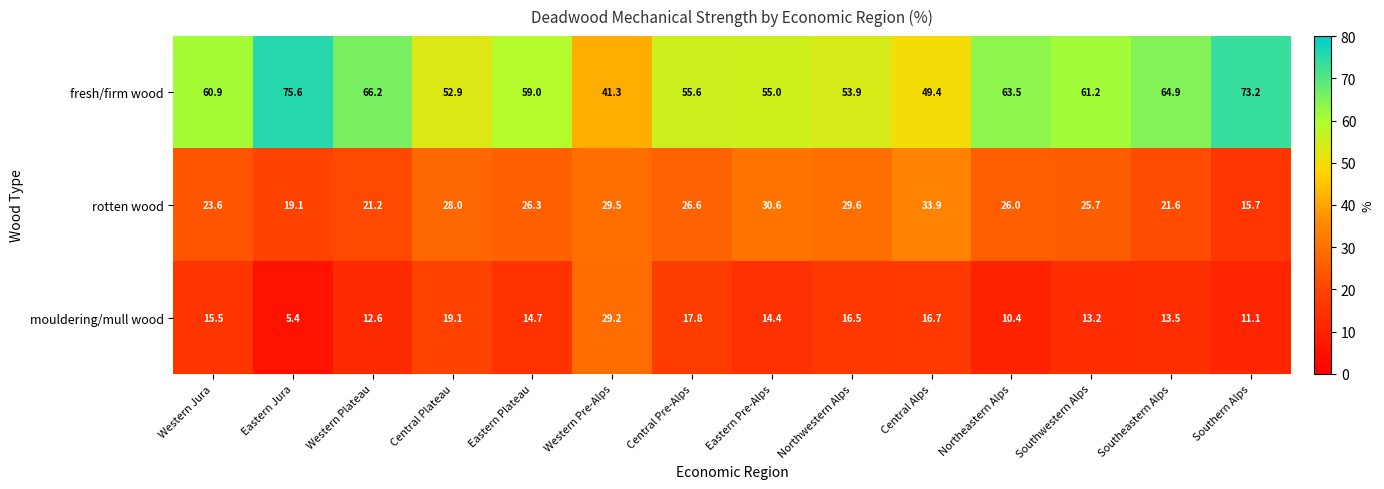

Which series has the largest total across all categories?

fresh/firm wood